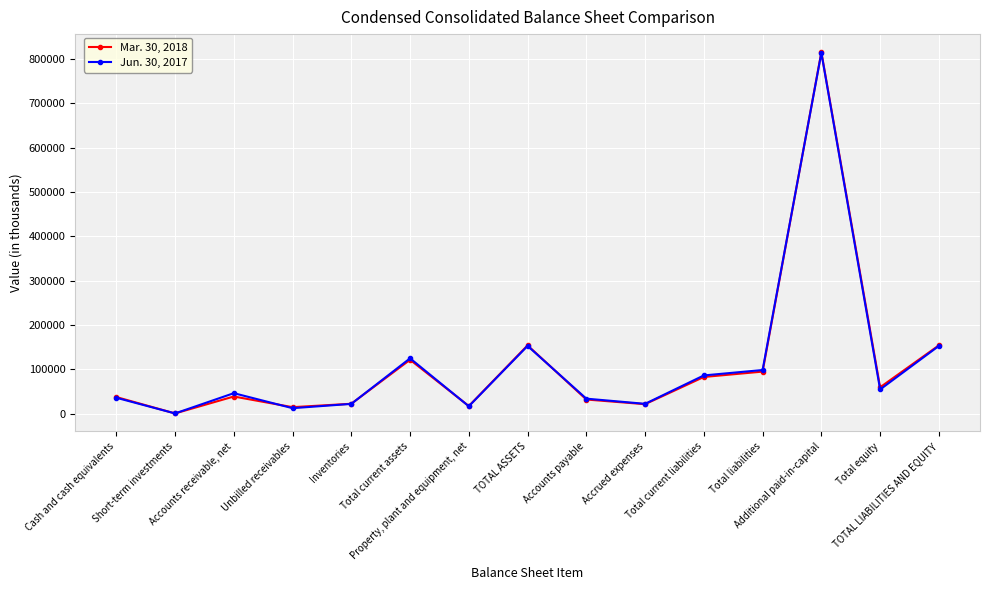

What is the label of the 12th point from the left?

Total liabilities